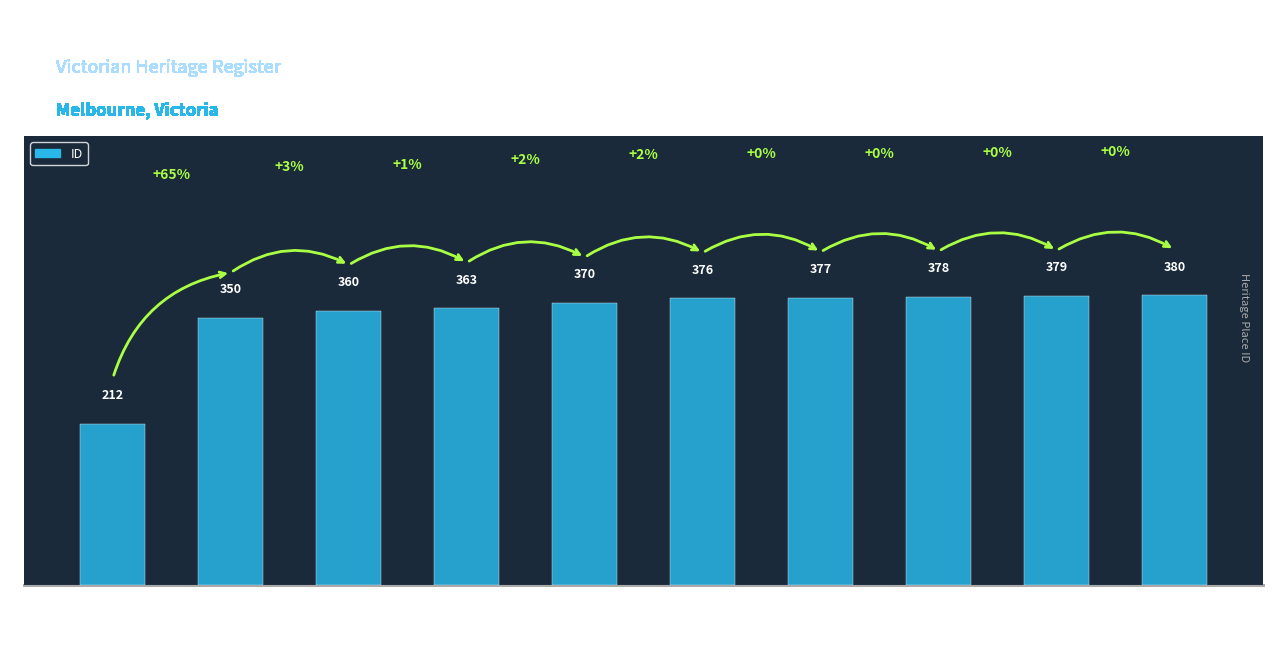

How many data points are less than 376?

5